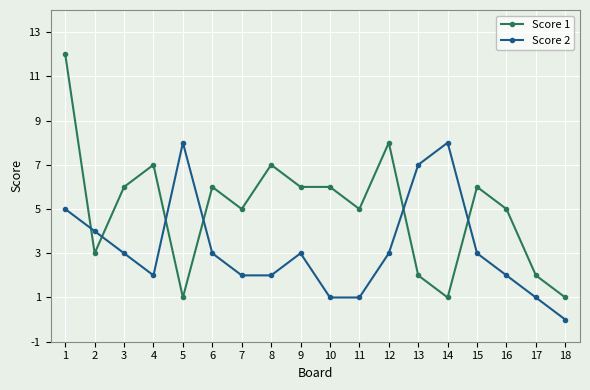

How many data points does each series have?

18